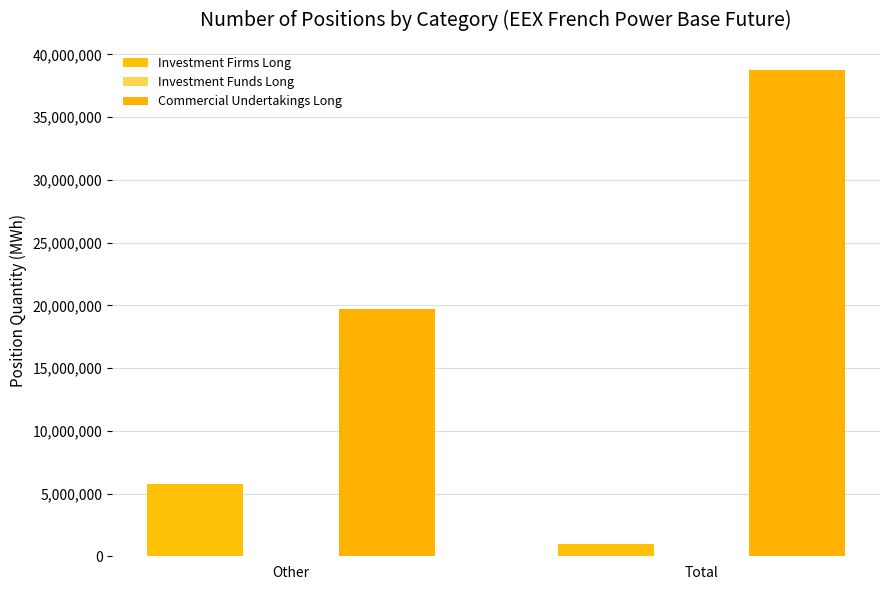

What is the label of the 1st bar from the right?

Total